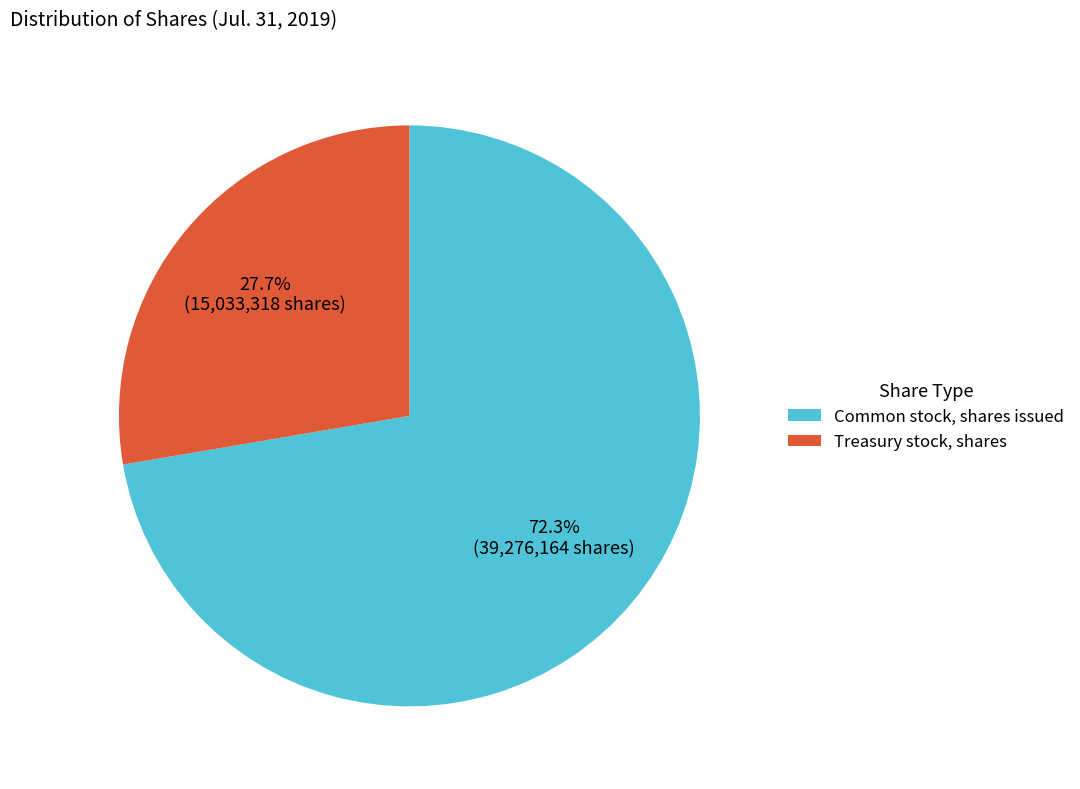

Is the sum of Common stock, shares issued and Treasury stock, shares greater than half?

Yes